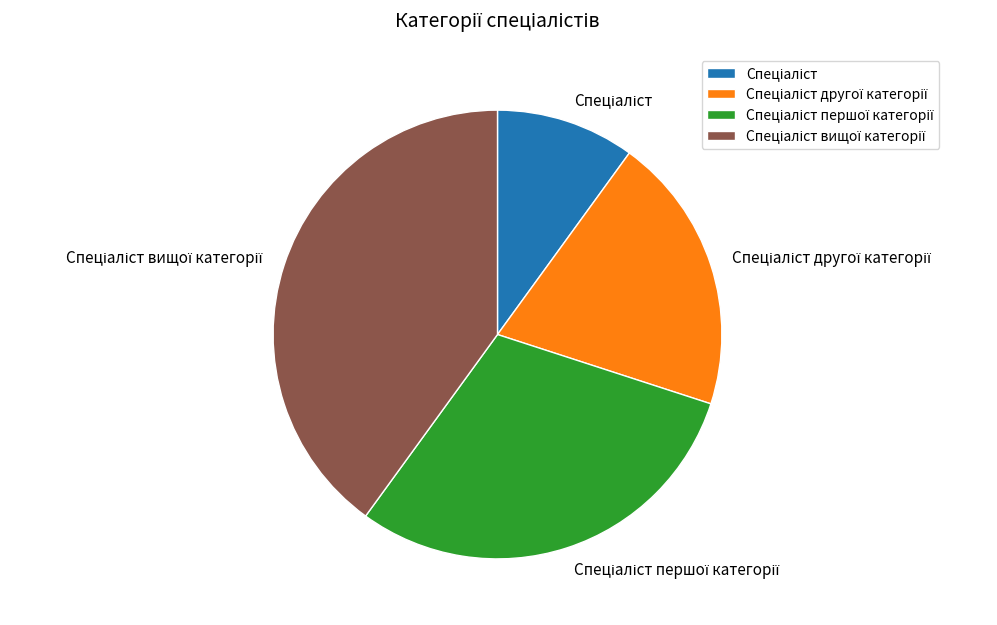

Does any single category account for the majority?

No